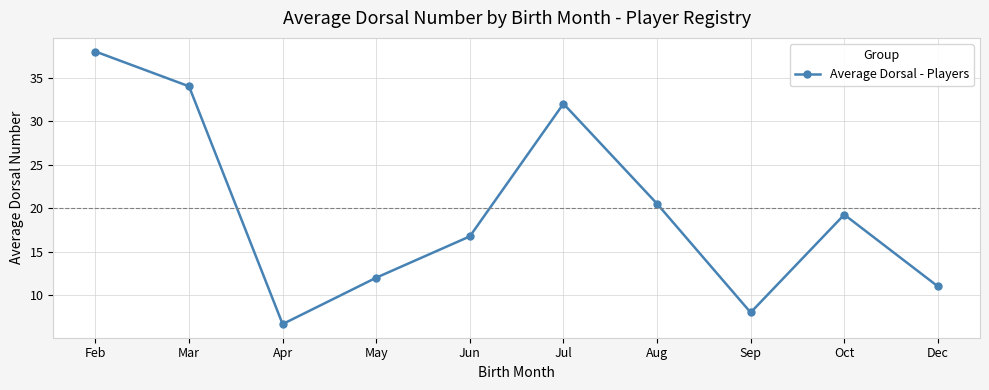

The value at Jul is 32.0. True or false?

True